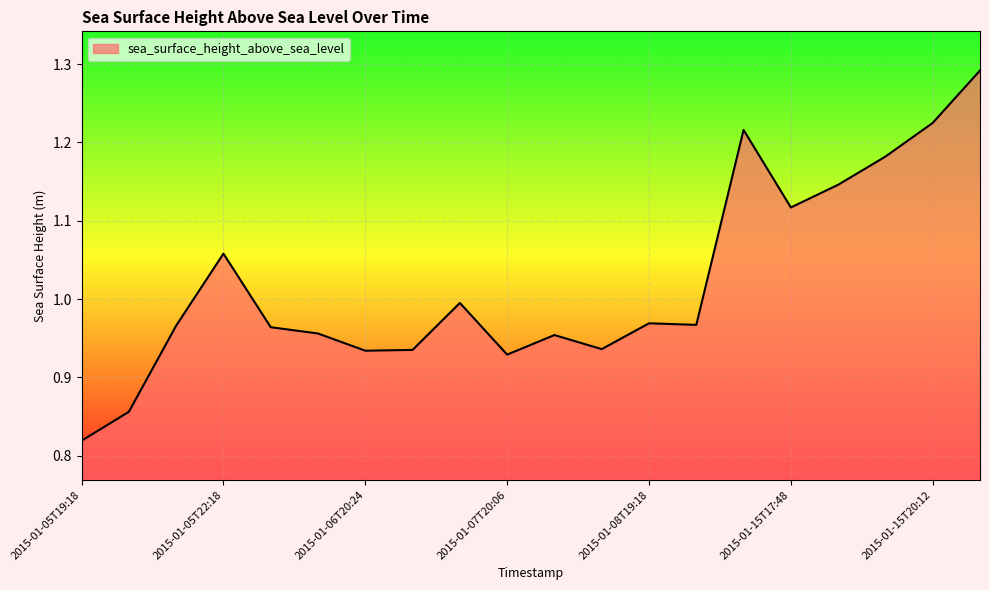

Reading left to right, transcribe all the data shown in this chart.

0.8	0.9	1.0	1.1	1.0	1.0	0.9	0.9	1.0	0.9	1.0	0.9	1.0	1.0	1.2	1.1	1.1	1.2	1.2	1.3